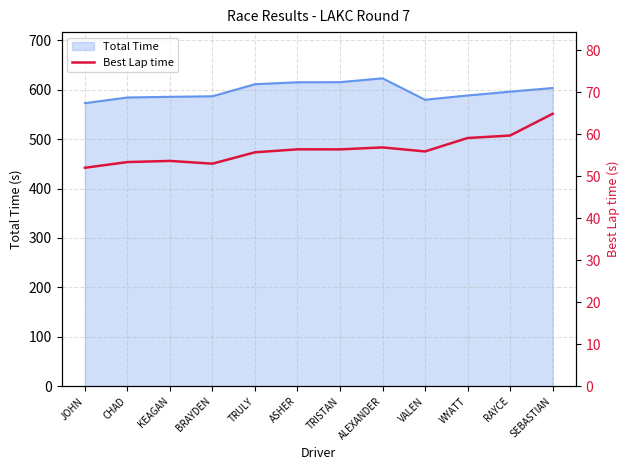

What is the label of the 11th point from the left?

RAYCE